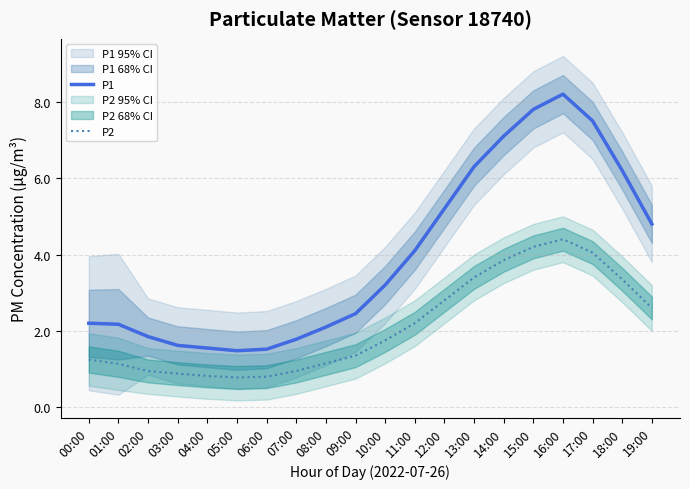

Where is the first local minimum for P1?

05:00